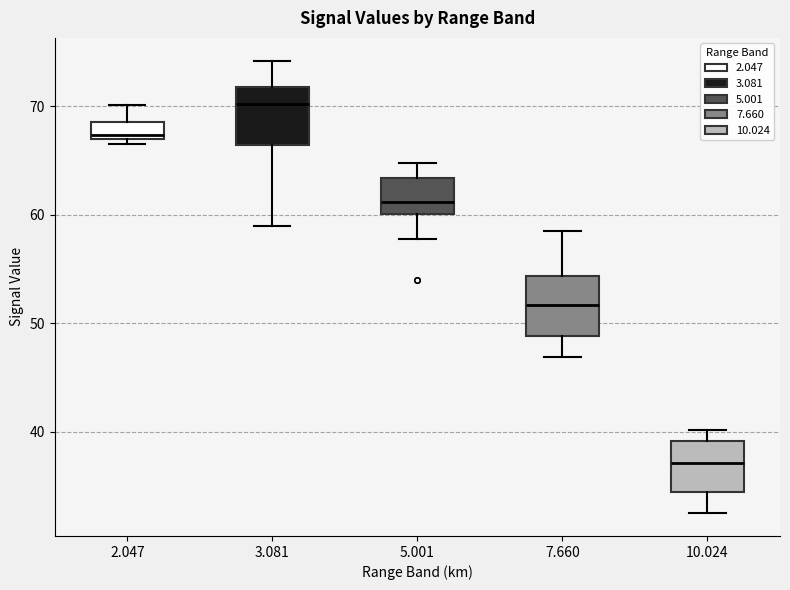

Which box's median line is the lowest?

10.024